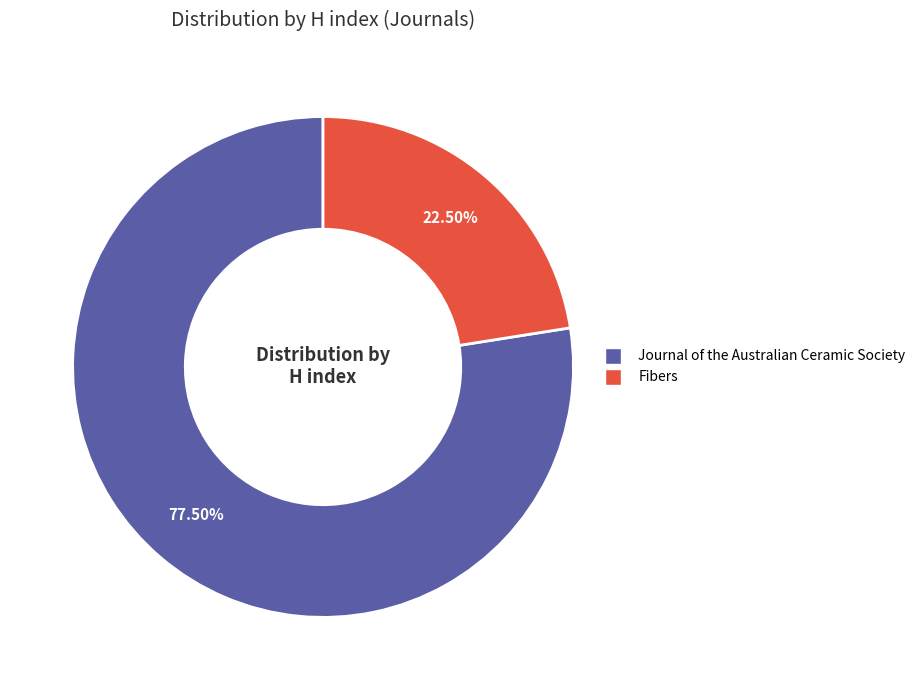

How much of the chart is everything except Fibers?

77.5%